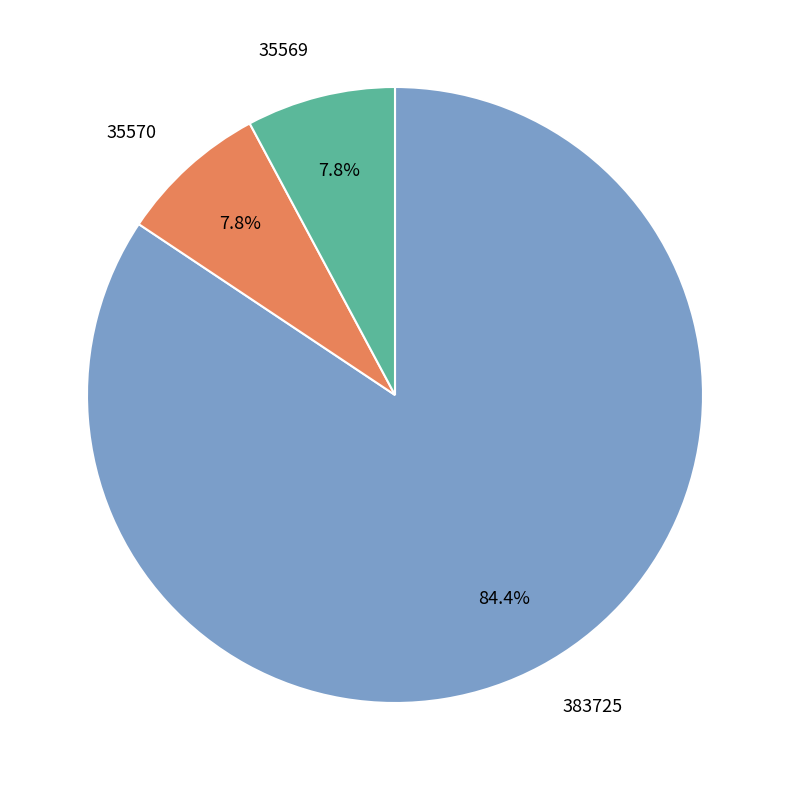

What is the ratio of the value at 383725 to the value at 35569?

10.8